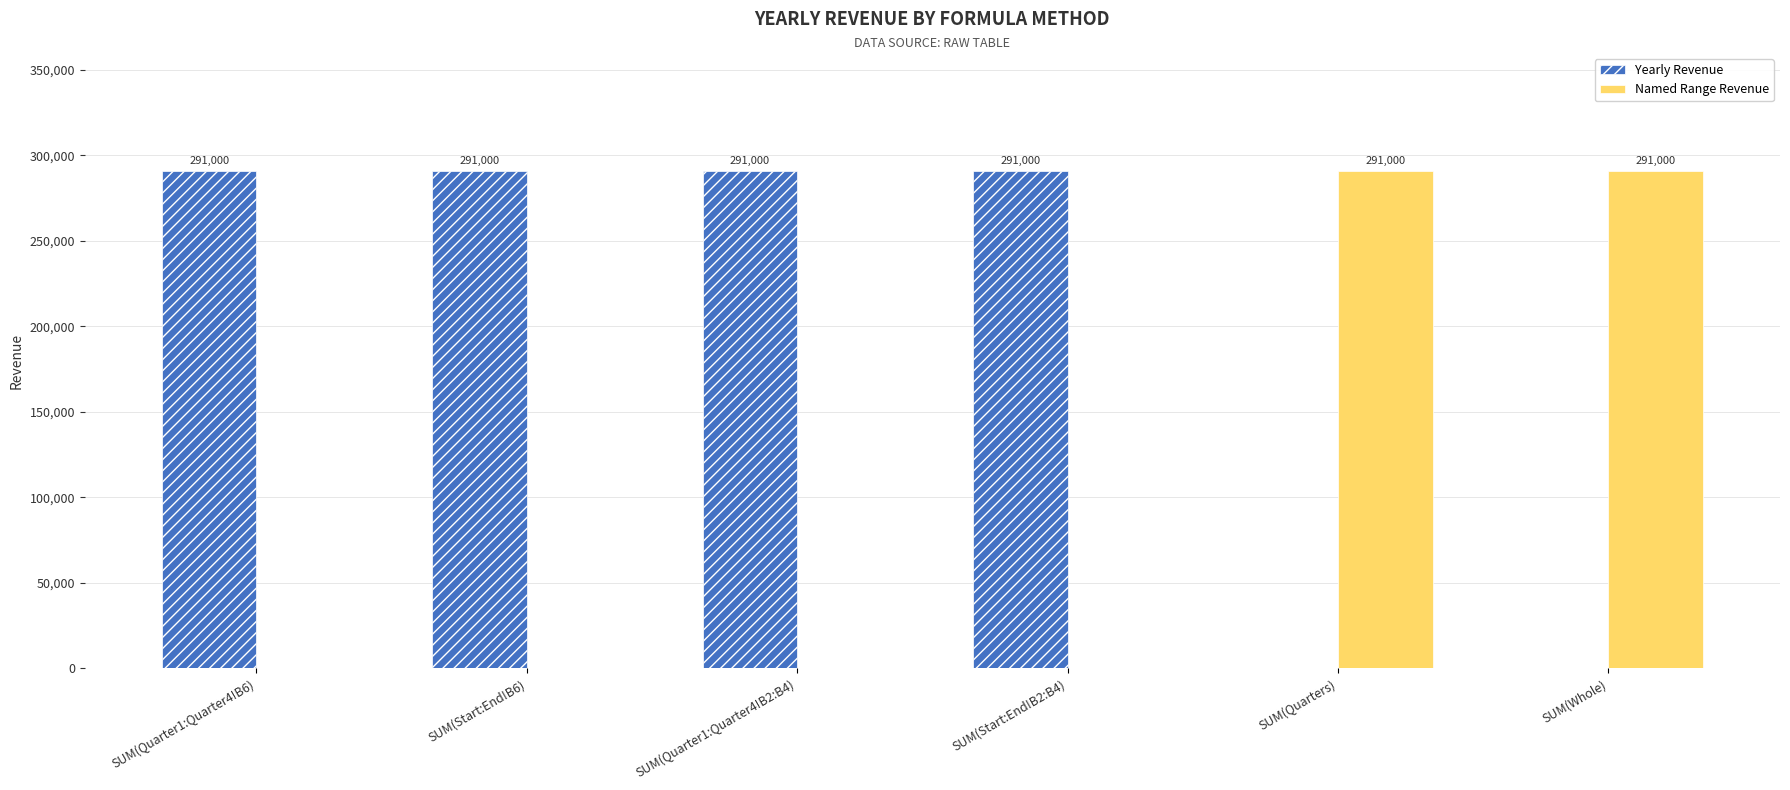

What is the total value across all series at SUM(Quarters)?

291000